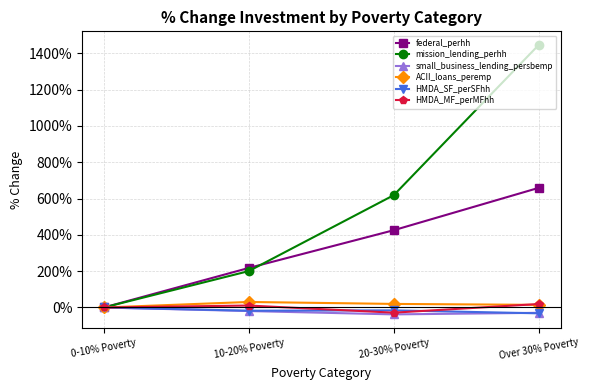

Does the chart have visible grid lines?

Yes